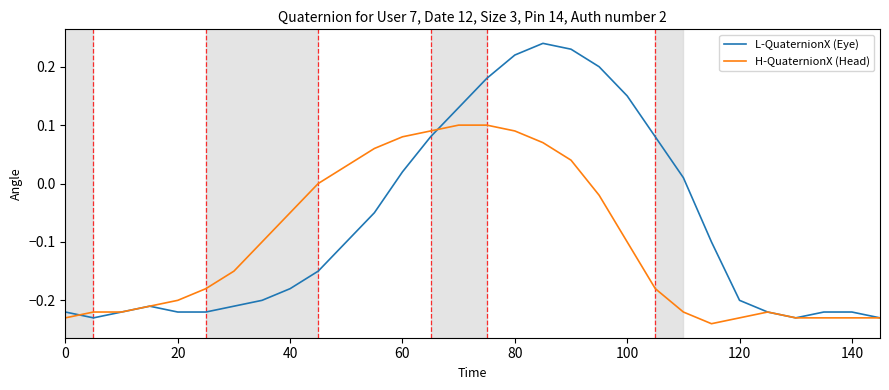

Which series has the largest range (max minus min)?

L-QuaternionX (Eye)